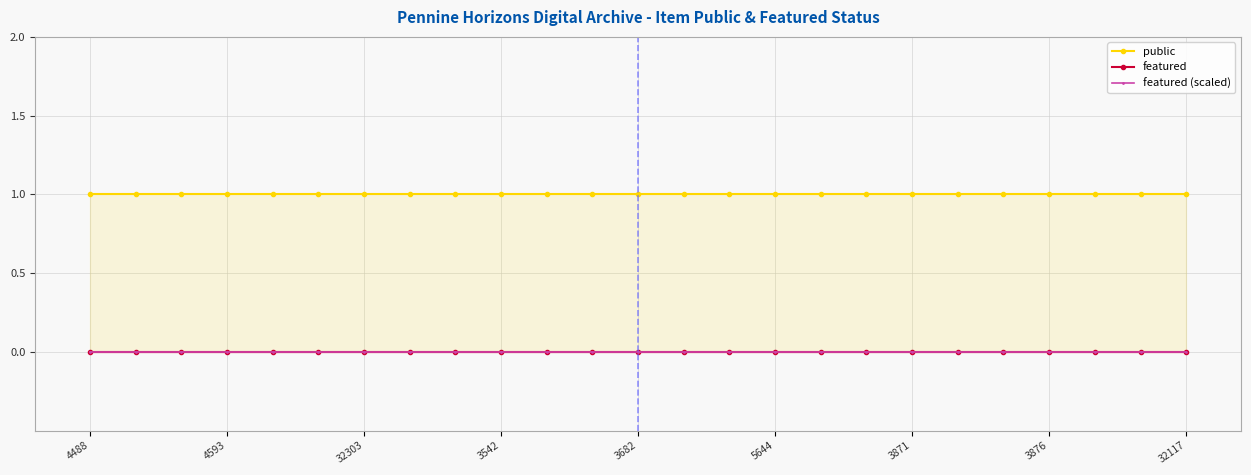

Rank the categories by featured (scaled) value from highest to lowest.

4488, 4593, 32303, 3542, 3682, 5644, 3871, 3876, 32117, 9, 10, 11, 12, 13, 14, 15, 16, 17, 18, 19, 20, 21, 22, 23, 24